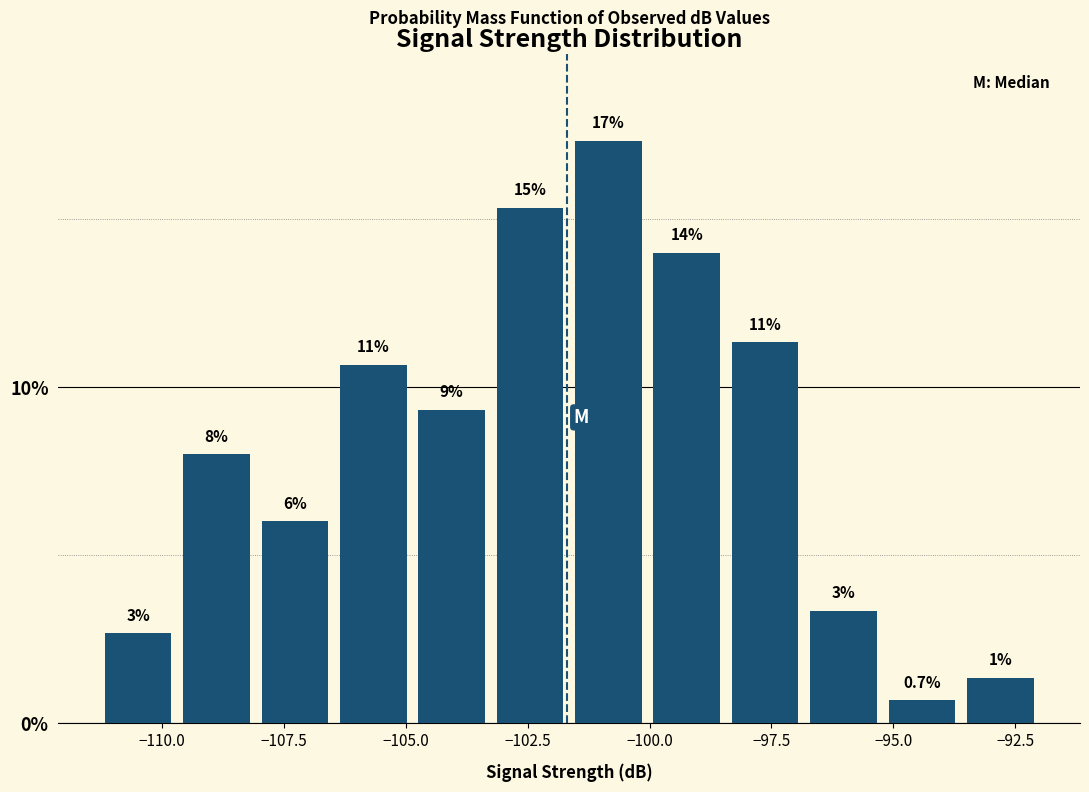

Read against the x-axis, roughly where is the centre of the tallest bar?

-101.0